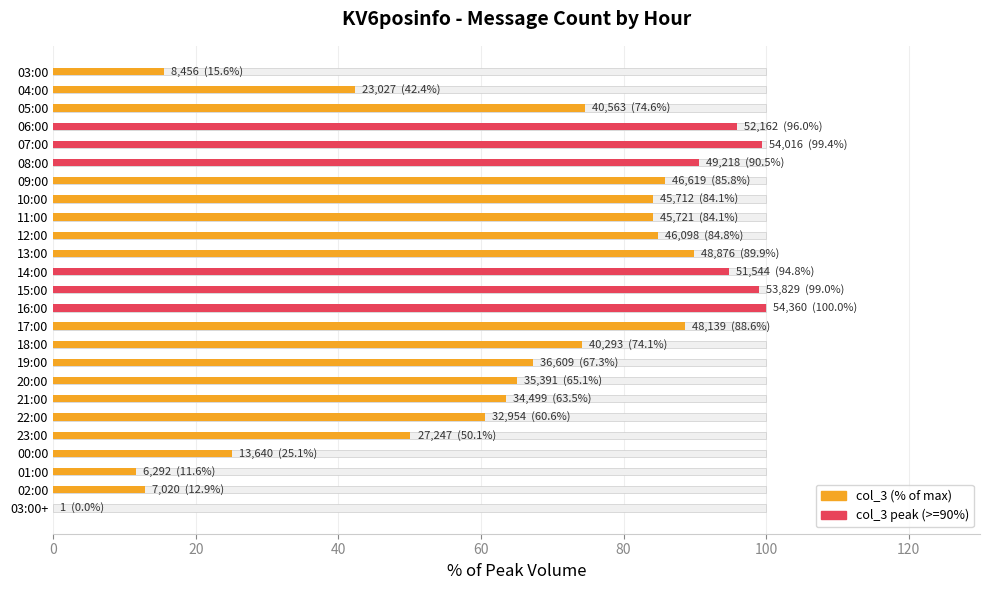

The value of col_3 peak (>=90%) at 03:00 is -56.3. True or false?

False